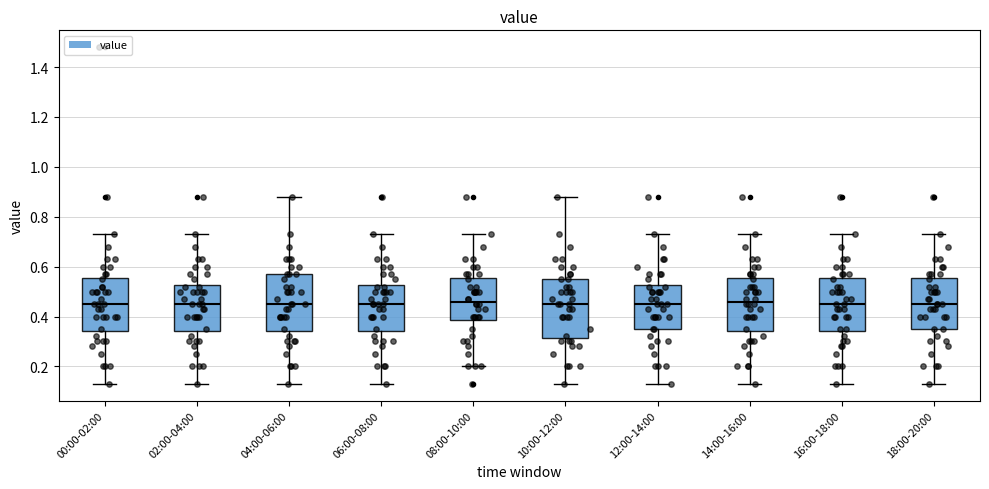

Reading left to right, read every box against the y-axis: the position of its median line, the range the box covers, and the ends of its whiskers. The values are not printed on the chart, so give them approximately, as read against the axis.

00:00-02:00: median 0.46, box 0.34 to 0.56, whiskers 0.14 to 0.74
02:00-04:00: median 0.46, box 0.34 to 0.52, whiskers 0.14 to 0.74
04:00-06:00: median 0.46, box 0.34 to 0.58, whiskers 0.14 to 0.88
06:00-08:00: median 0.46, box 0.34 to 0.52, whiskers 0.14 to 0.74
08:00-10:00: median 0.46, box 0.38 to 0.56, whiskers 0.20 to 0.74
10:00-12:00: median 0.46, box 0.32 to 0.56, whiskers 0.14 to 0.88
12:00-14:00: median 0.46, box 0.36 to 0.52, whiskers 0.14 to 0.74
14:00-16:00: median 0.46, box 0.34 to 0.56, whiskers 0.14 to 0.74
16:00-18:00: median 0.46, box 0.34 to 0.56, whiskers 0.14 to 0.74
18:00-20:00: median 0.46, box 0.36 to 0.56, whiskers 0.14 to 0.74